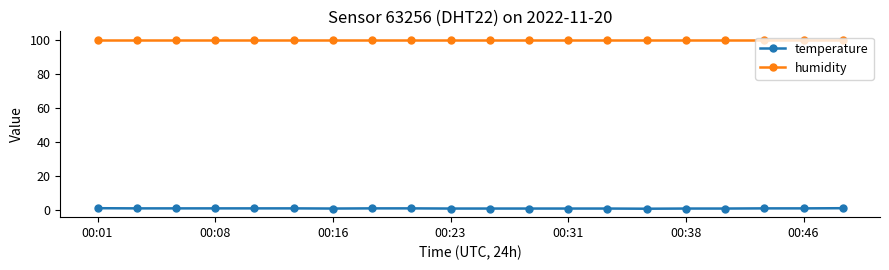

What is the minimum value shown in the chart?

0.8